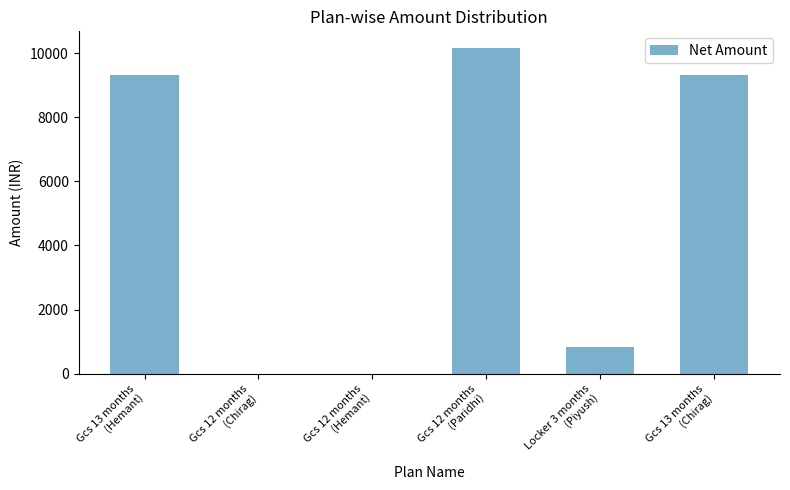

What is the change in value from Gcs 12 months
(Hemant) to Locker 3 months
(Piyush)?

+847.5